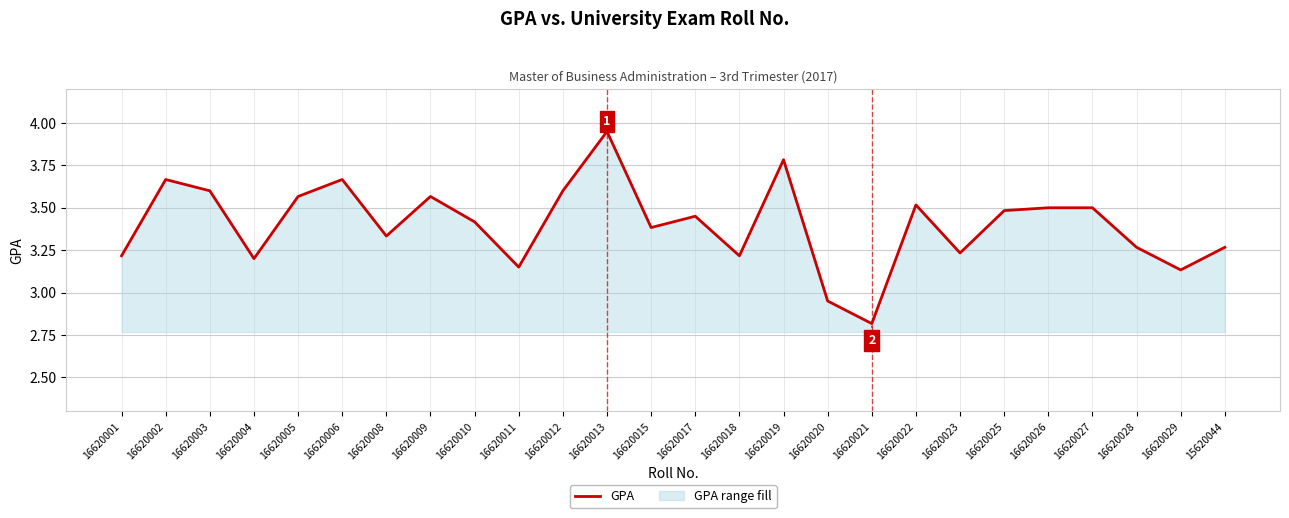

Rank the categories by value from highest to lowest.

16620013, 16620019, 16620002, 16620006, 16620003, 16620012, 16620005, 16620009, 16620022, 16620026, 16620027, 16620025, 16620017, 16620010, 16620015, 16620008, 16620028, 15620044, 16620023, 16620001, 16620018, 16620004, 16620011, 16620029, 16620020, 16620021